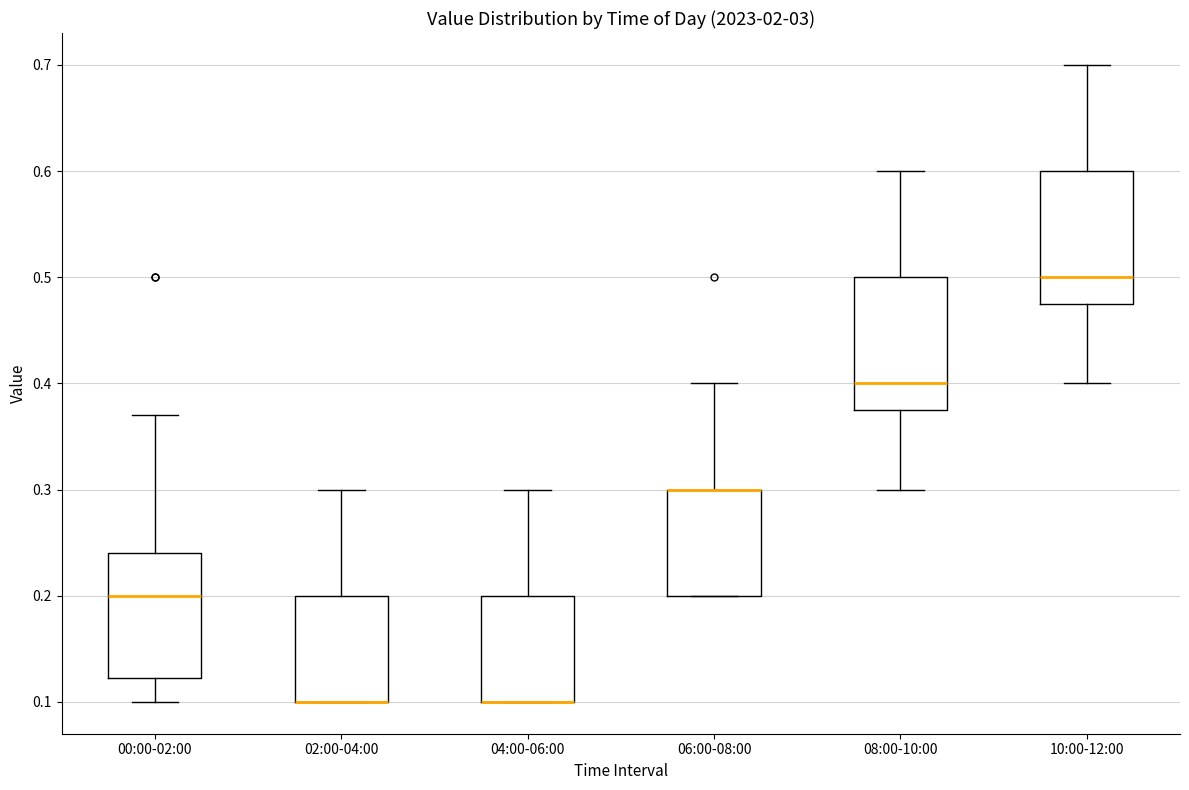

Where does the upper whisker of the box for 04:00-06:00 end on the y-axis? The values are not printed on the chart, so give them approximately, as read against the axis.

0.30